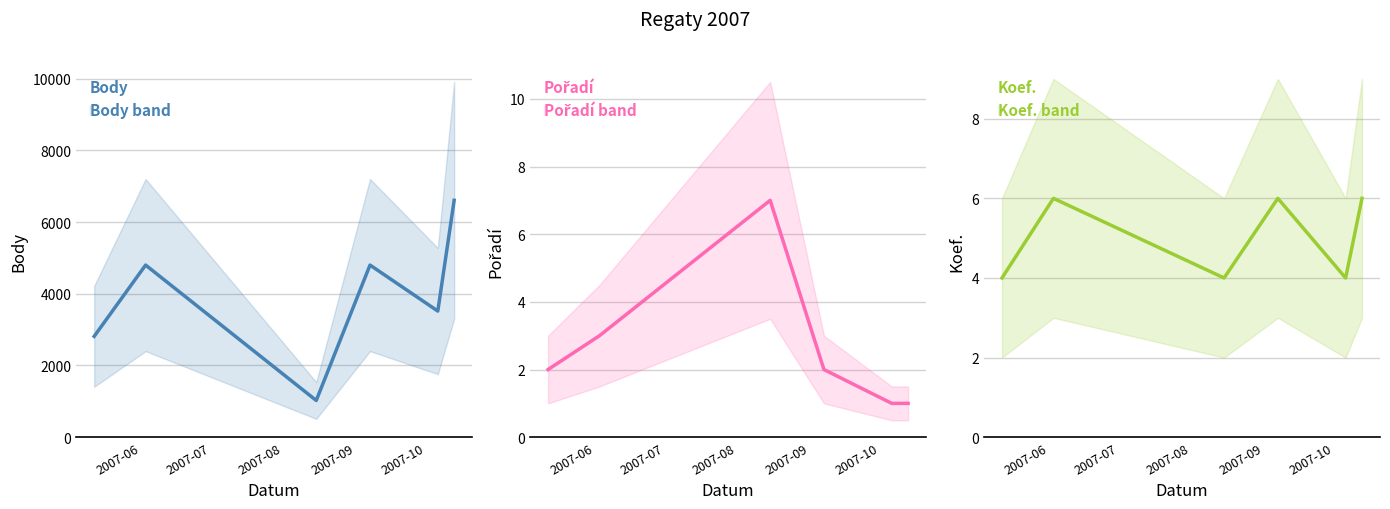

Reading left to right, list all the values displayed in this chart.

Body: 2812	4800	1024	4800	3517	6606
Pořadí: 2	3	7	2	1	1
Koef.: 4	6	4	6	4	6